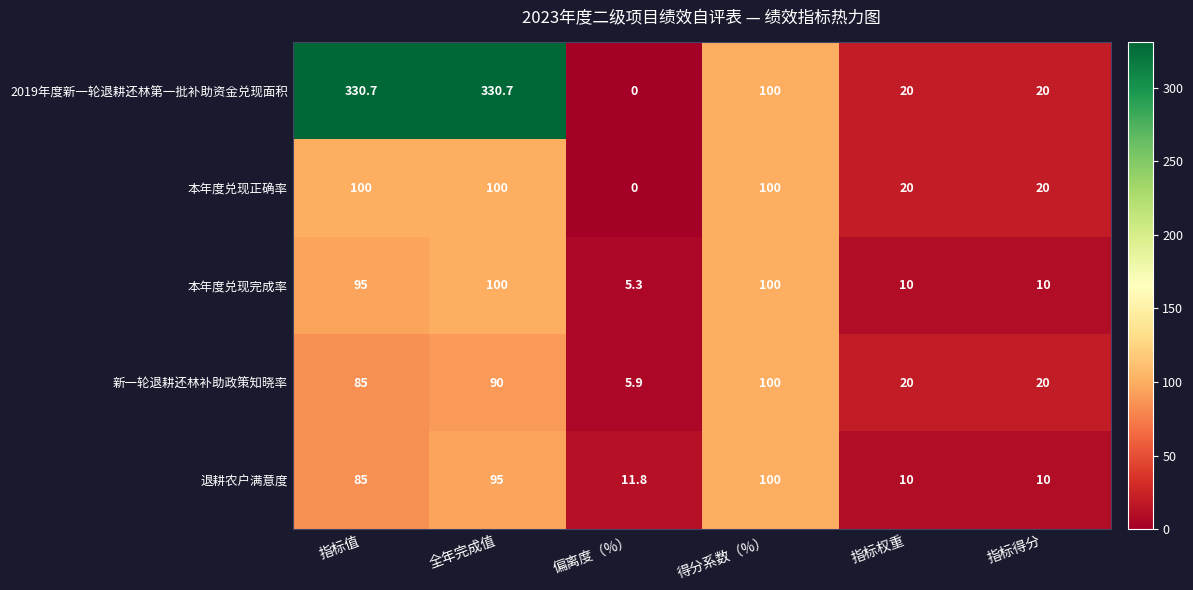

Is it true that 本年度兑现完成率 equals 6.0 at 指标权重?

False